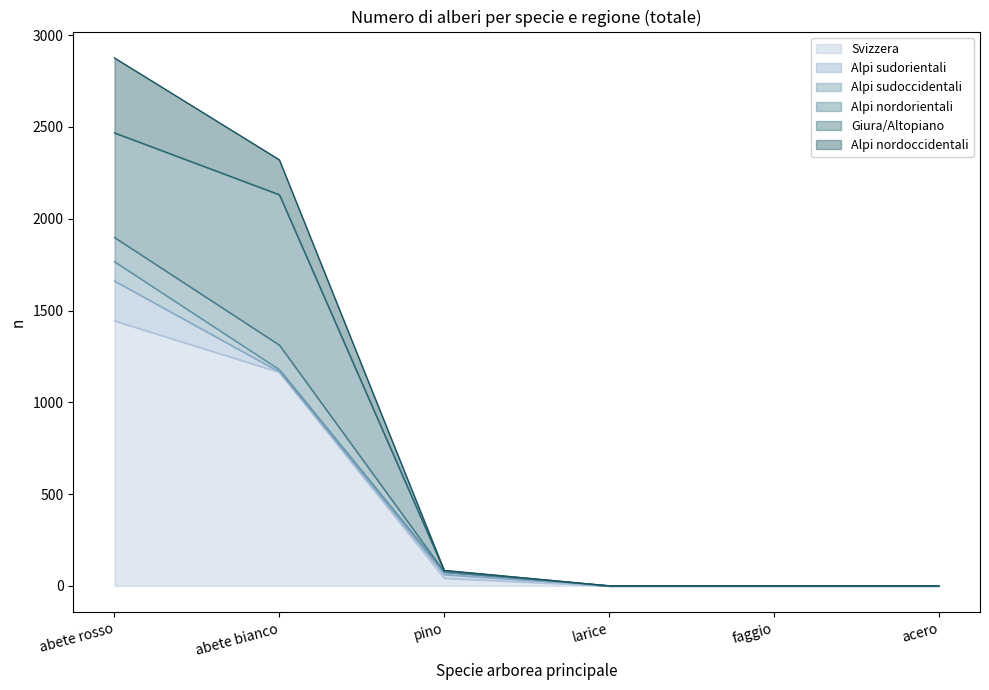

What position from the right is larice?

3